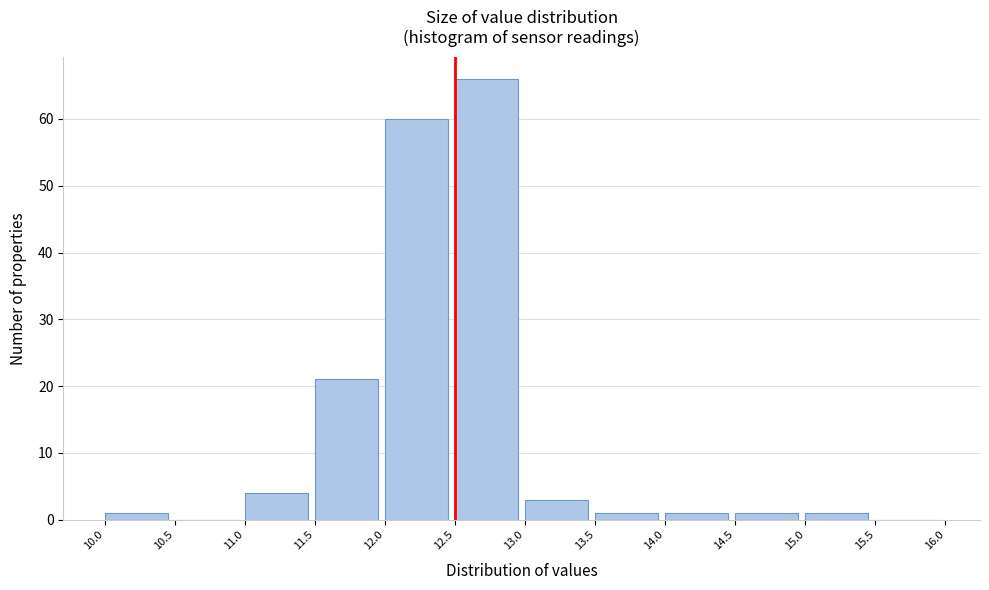

Reading left to right, list every bar in this chart as the range it spans on the x-axis followed by its height. The values are not printed on the chart, so give them approximately, as read against the axis.

10.0 to 10.5: 1
10.5 to 11.0: 0
11.0 to 11.5: 4
11.5 to 12.0: 21
12.0 to 12.5: 60
12.5 to 13.0: 66
13.0 to 13.5: 3
13.5 to 14.0: 1
14.0 to 14.5: 1
14.5 to 15.0: 1
15.0 to 15.5: 1
15.5 to 16.0: 0